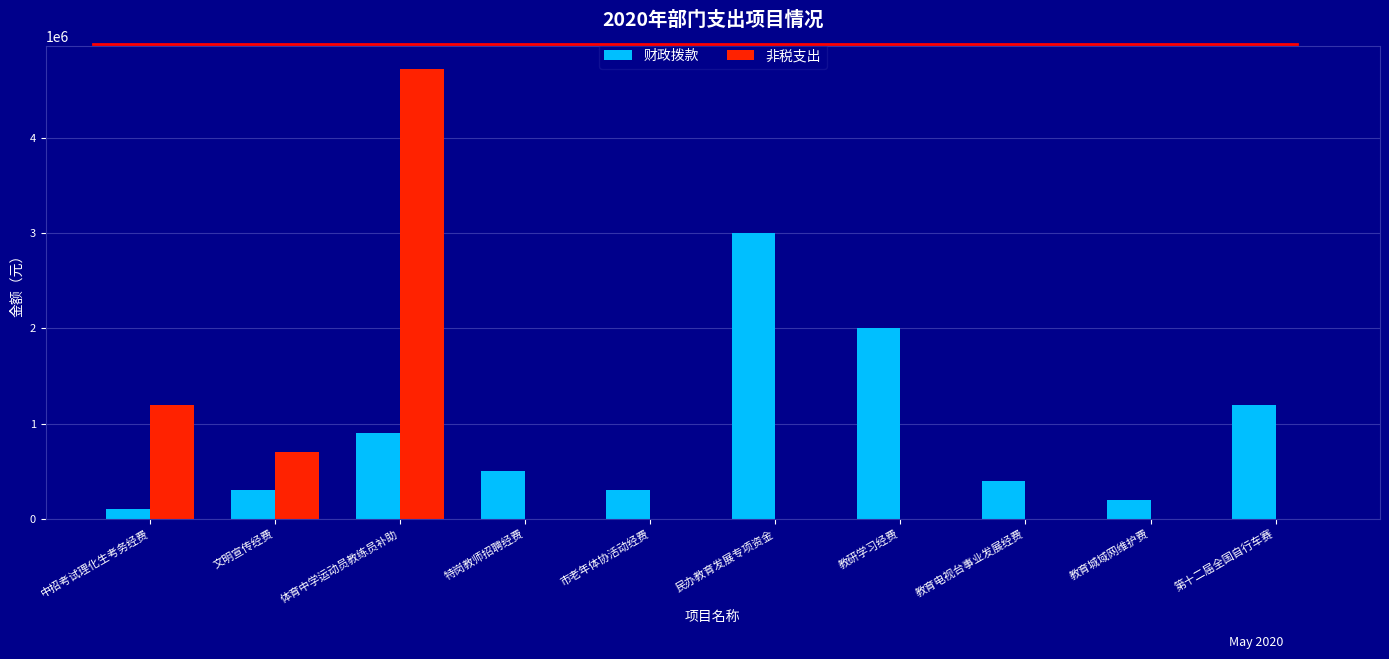

Which series has the widest spread of values?

非税支出